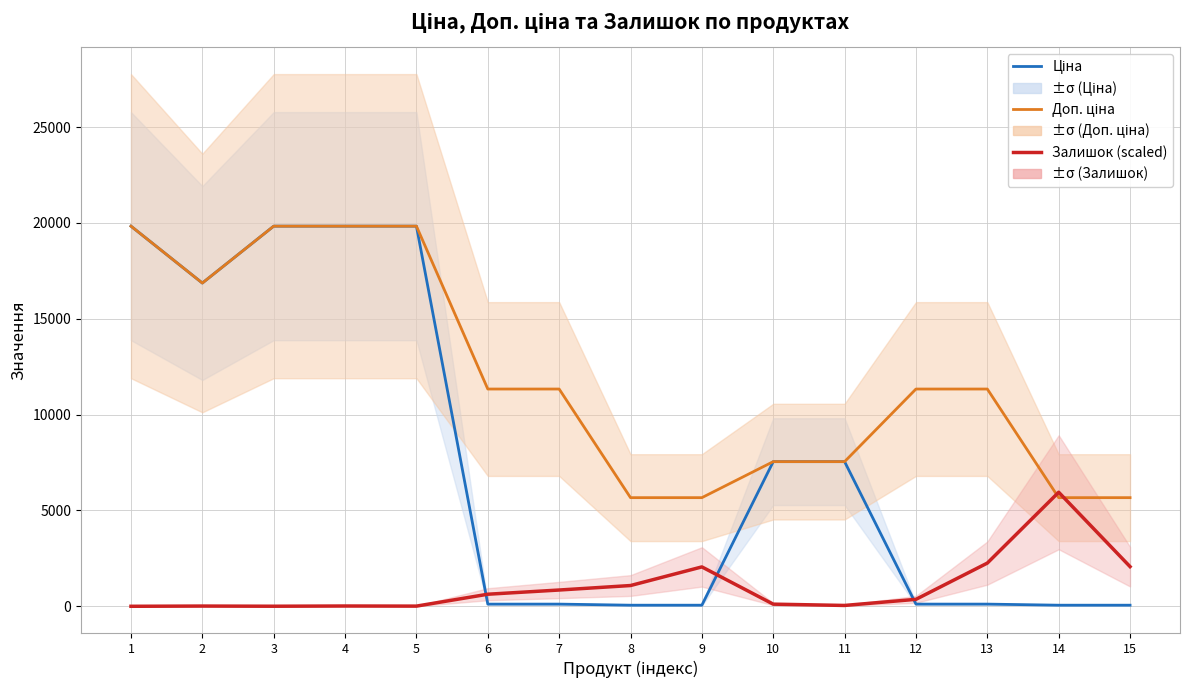

How many interior local peaks does the Залишок (scaled) series have?

4